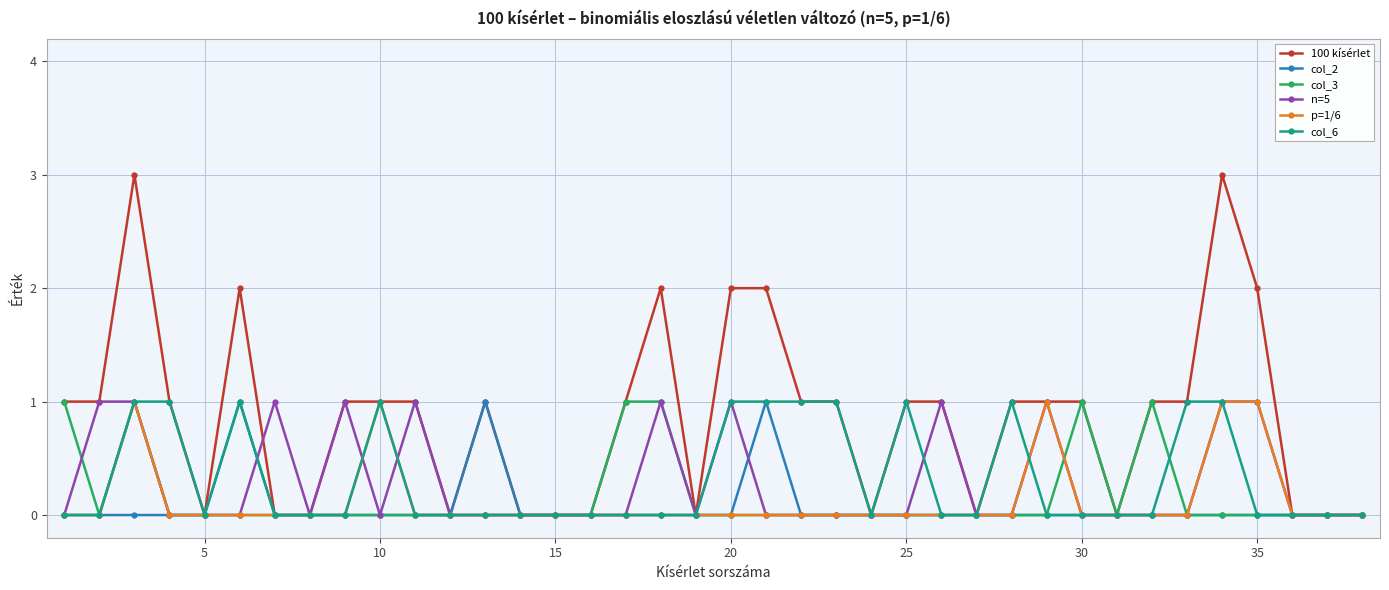

How many lines are shown in the chart?

6